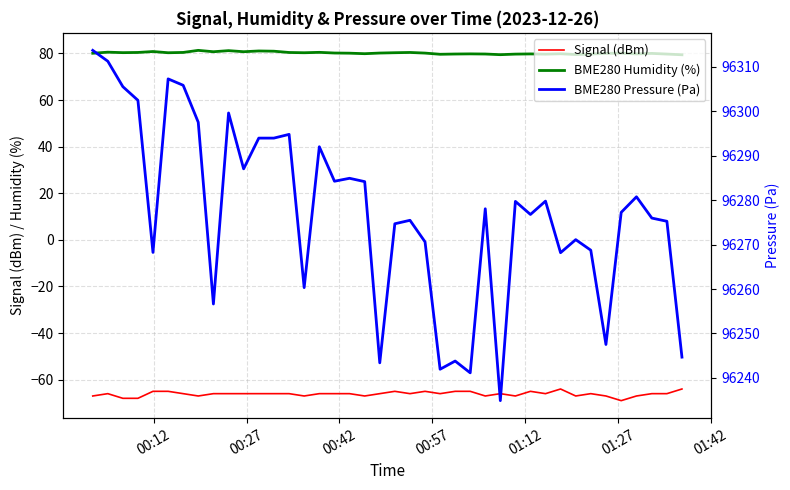

What is the greatest value displayed?

96313.6